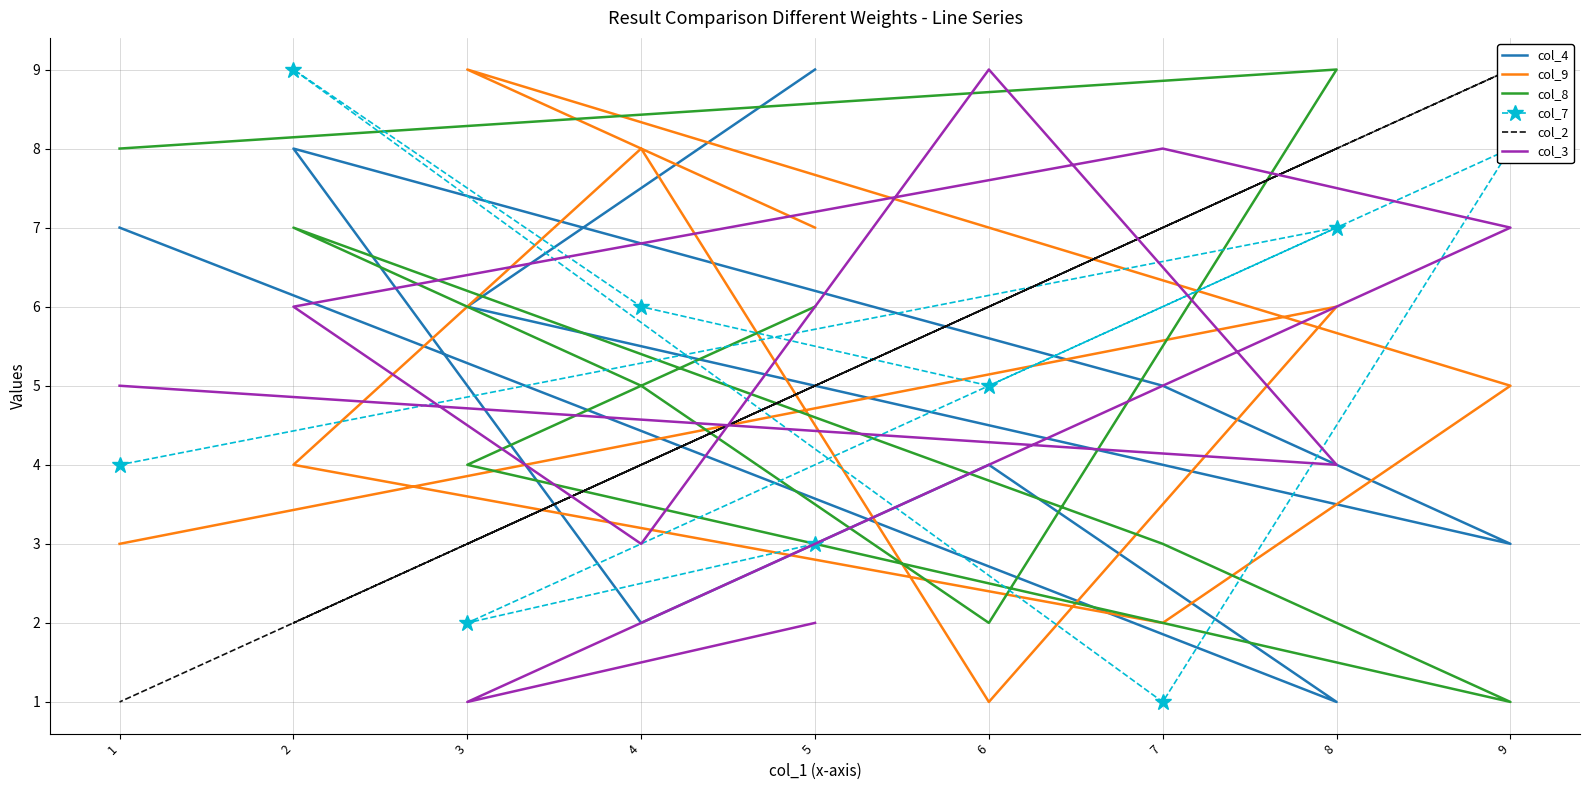

What are all the series names shown in the legend?

col_4, col_9, col_8, col_7, col_2, col_3